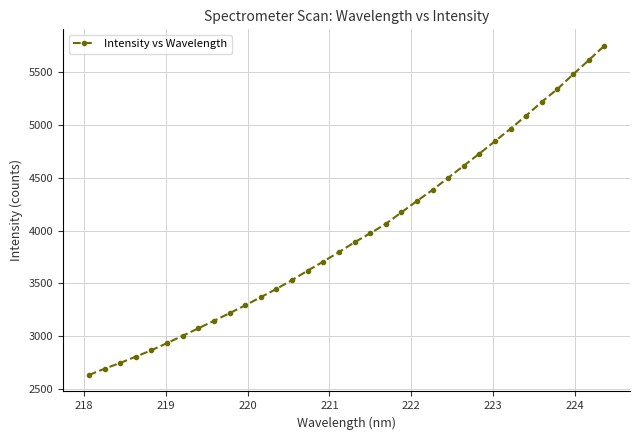

True or false: there are more than 2 points higher than both neighbors.

False